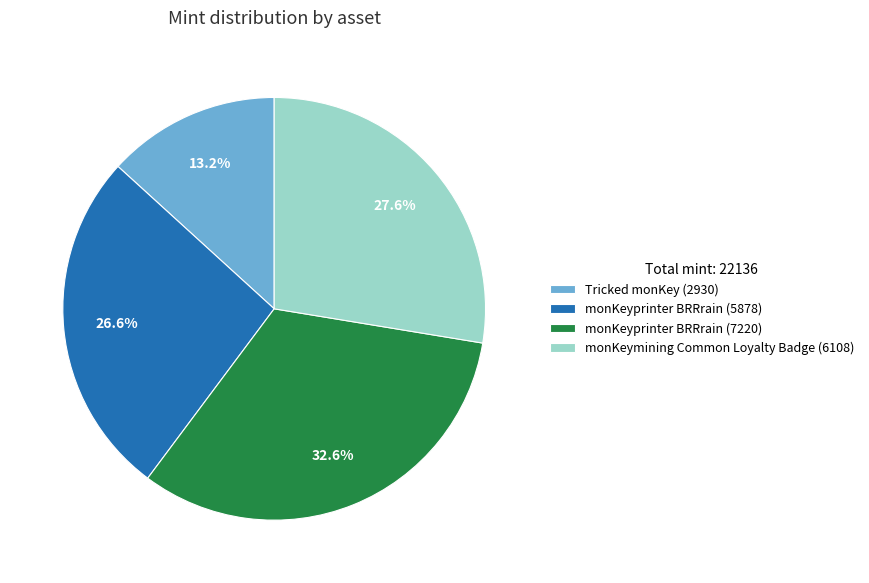

True or false: monKeyprinter BRRrain (5878) accounts for 13% of the total.

False